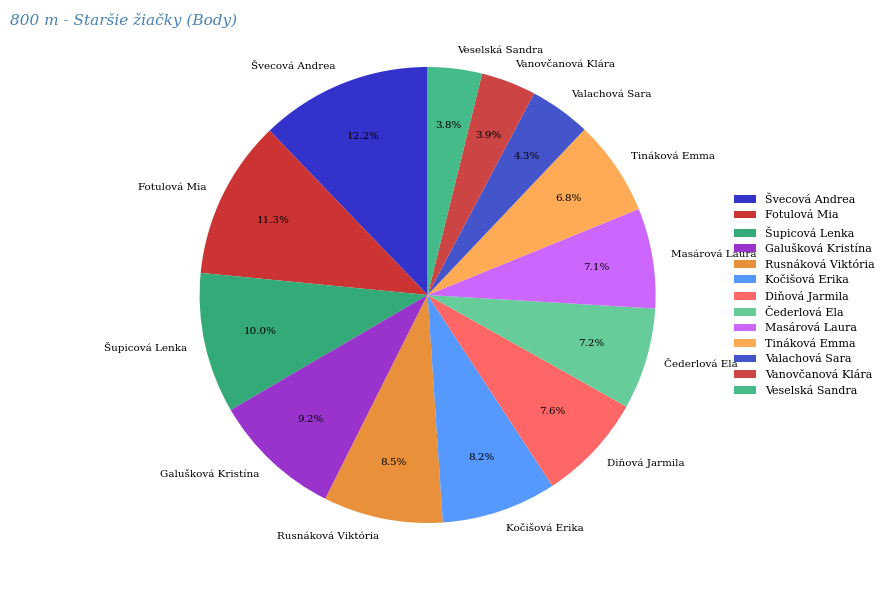

Is Švecová Andrea the majority of the pie?

No